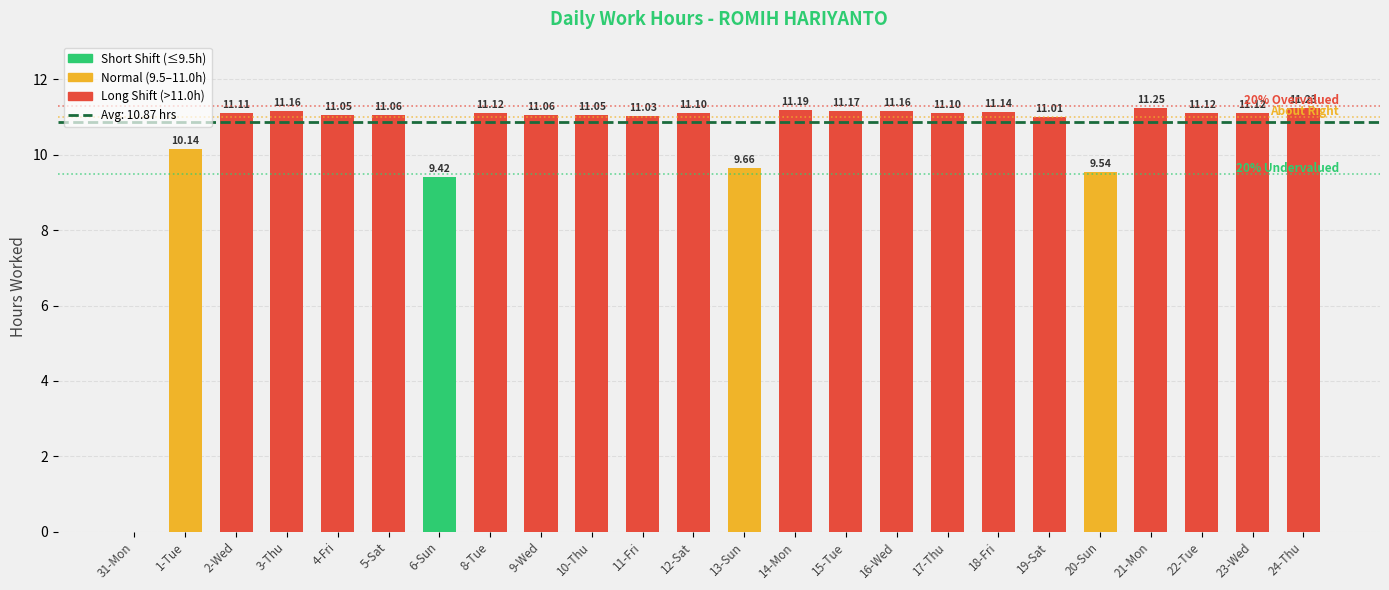

What is the sum of all values?

250.0